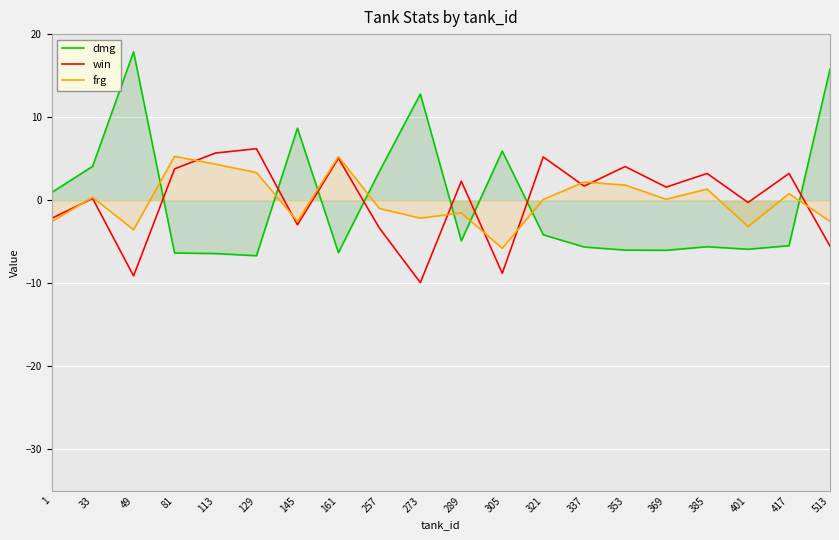

The value of dmg at 337 is -8.5. True or false?

False